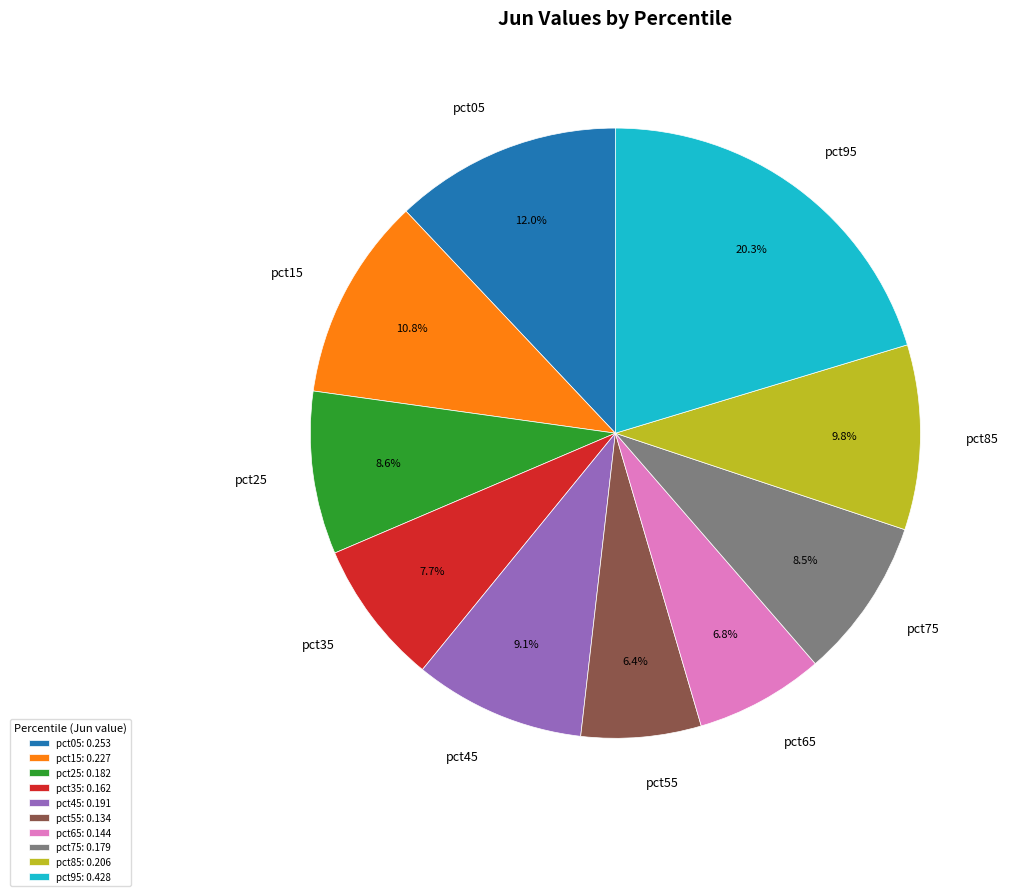

Between pct55 and pct25, which is larger?

pct25